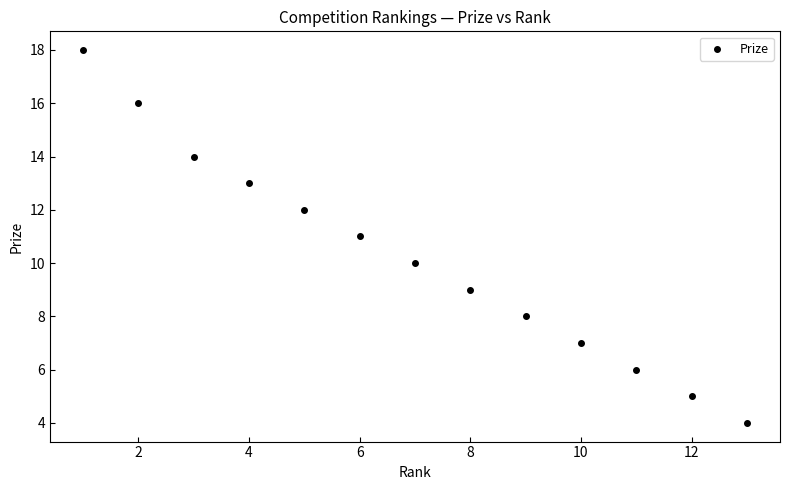

What is the range of X values (max minus min)?

12